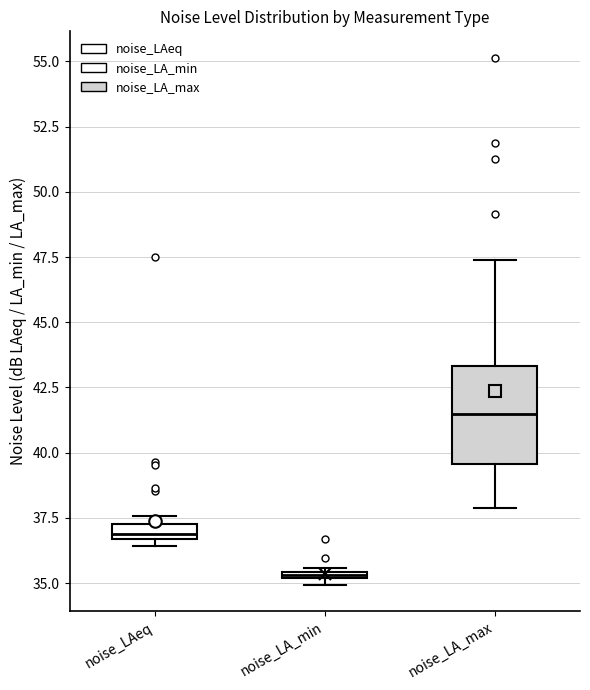

Which box is the tallest, from its lower edge to its upper edge?

noise_LA_max